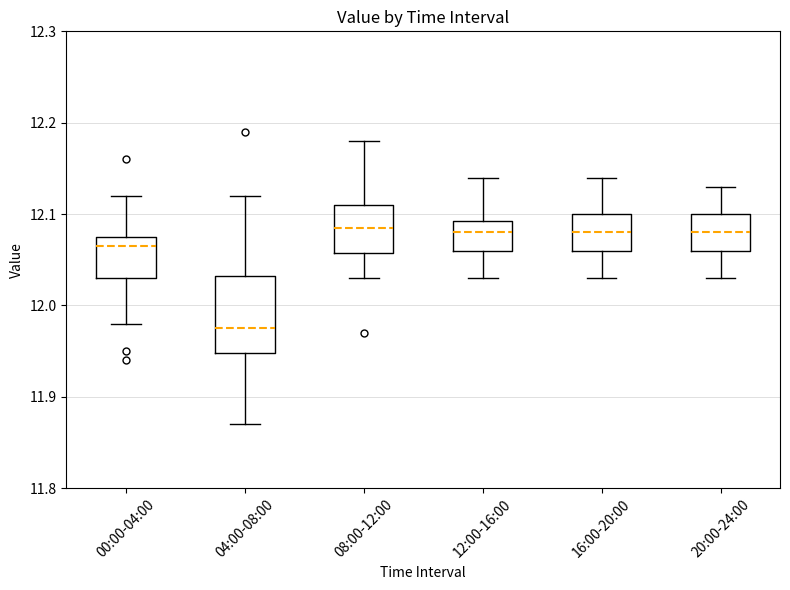

Comparing the boxes themselves (not the whiskers), which one is the tallest?

04:00-08:00